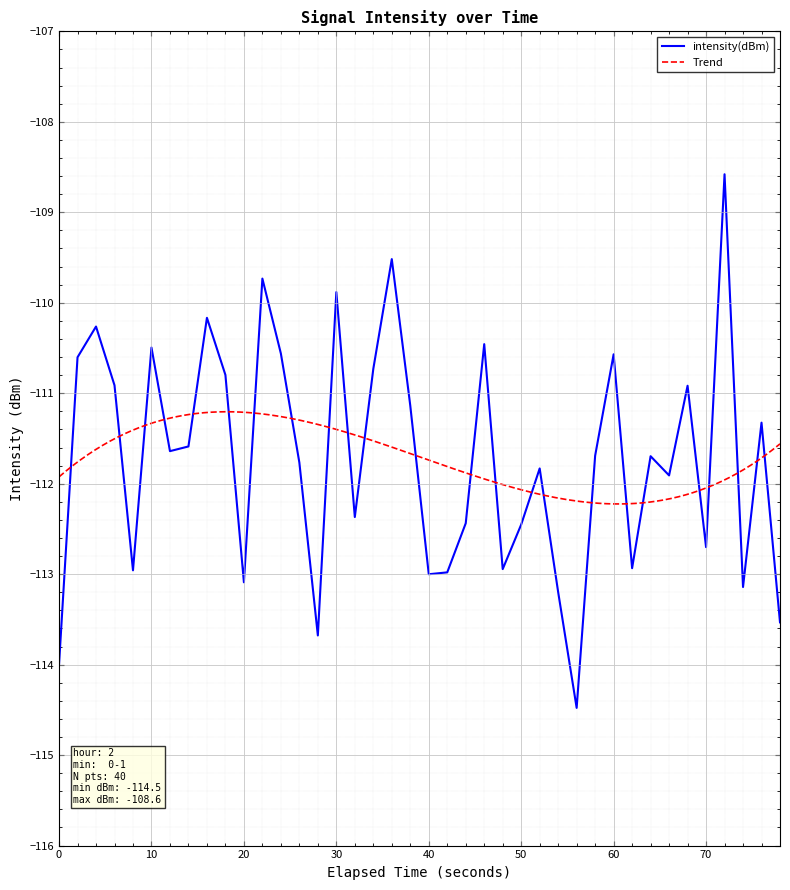

The value of intensity(dBm) at 20 is -63.5. True or false?

False